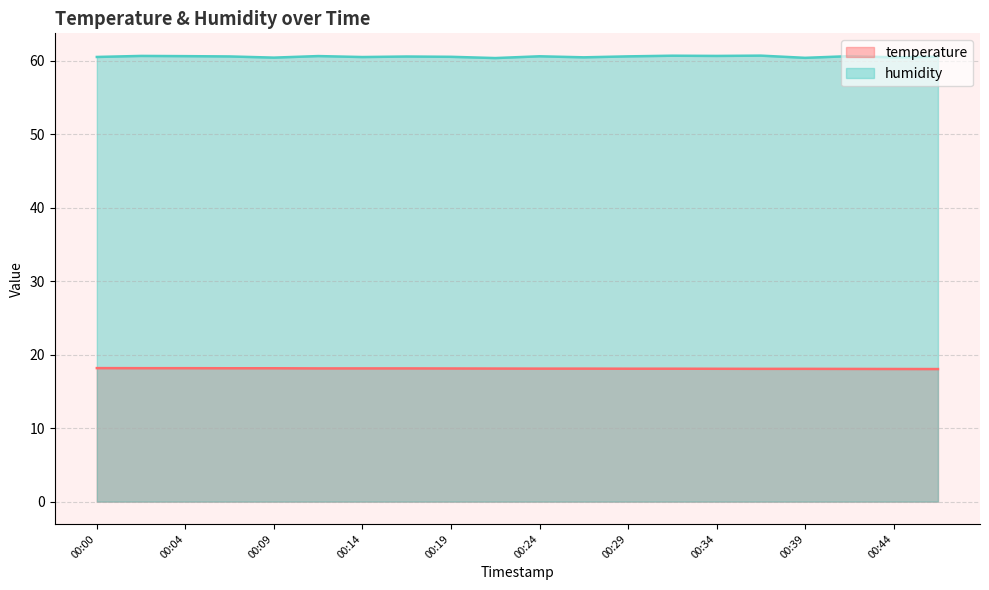

At which category is the sum across all series the highest?

00:02